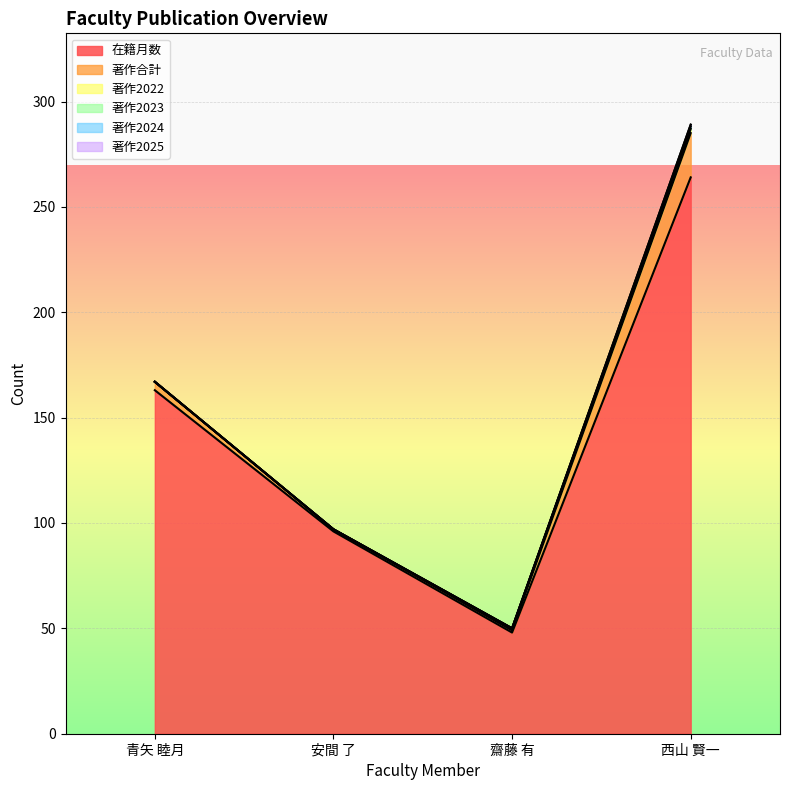

What is the difference between the maximum and minimum values in the 著作合計 series?

20